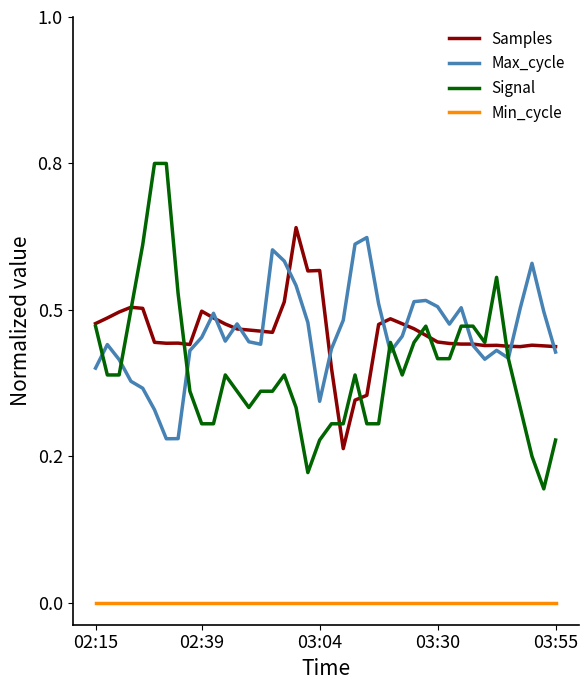

What are all the series names shown in the legend?

Samples, Max_cycle, Signal, Min_cycle